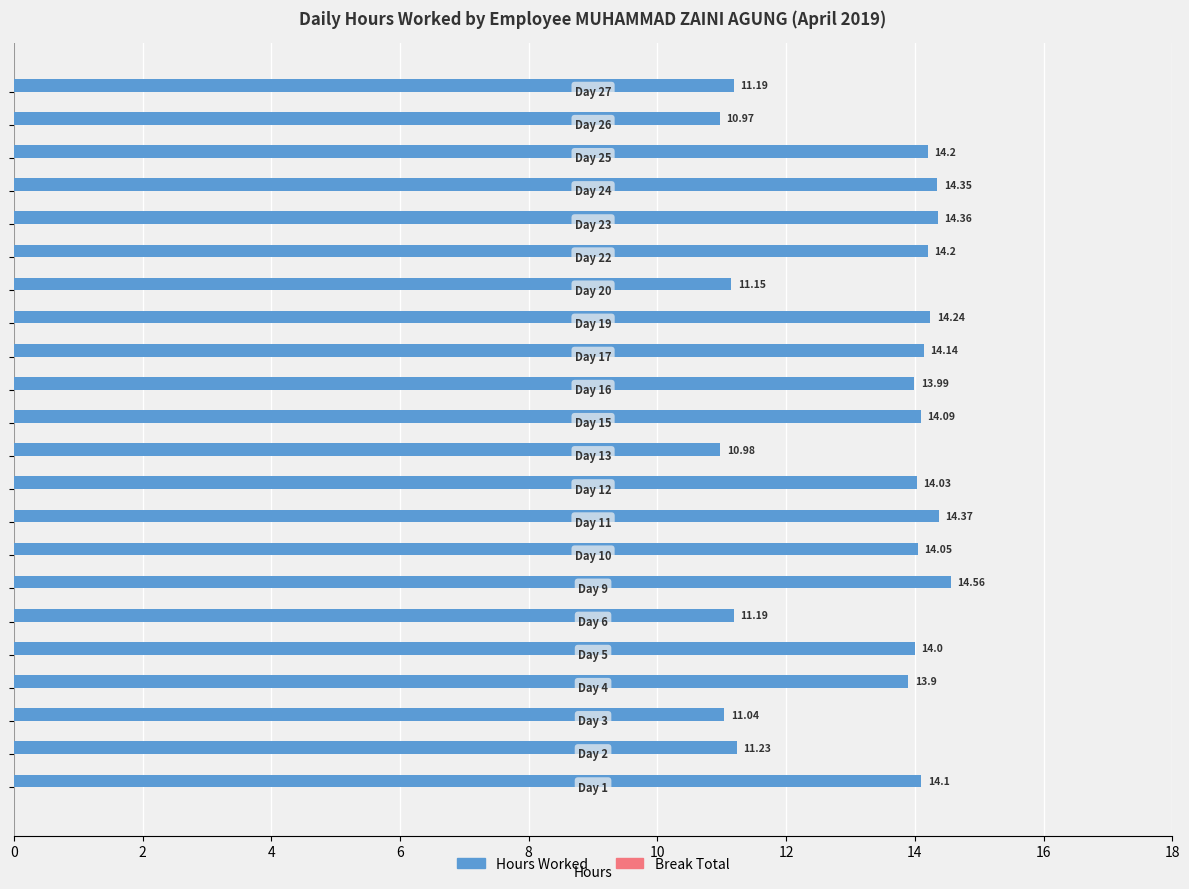

What is the sum of all values?

290.3